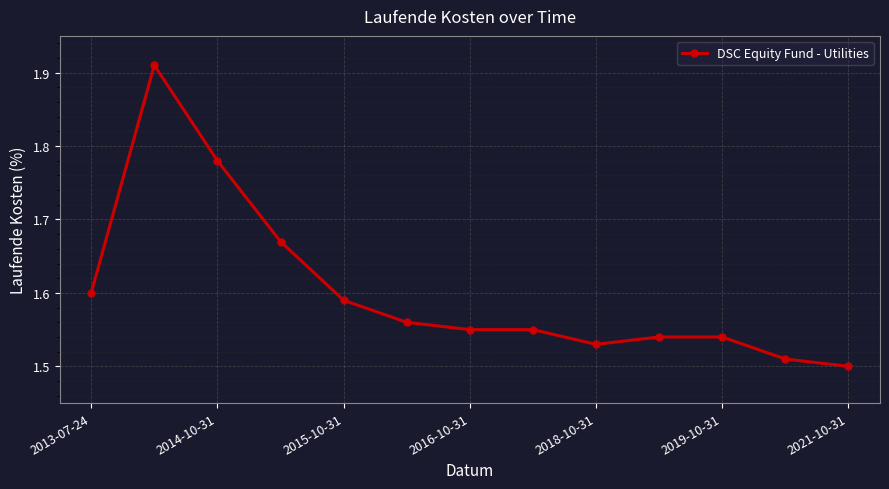

What is the difference between the maximum and minimum values?

0.4